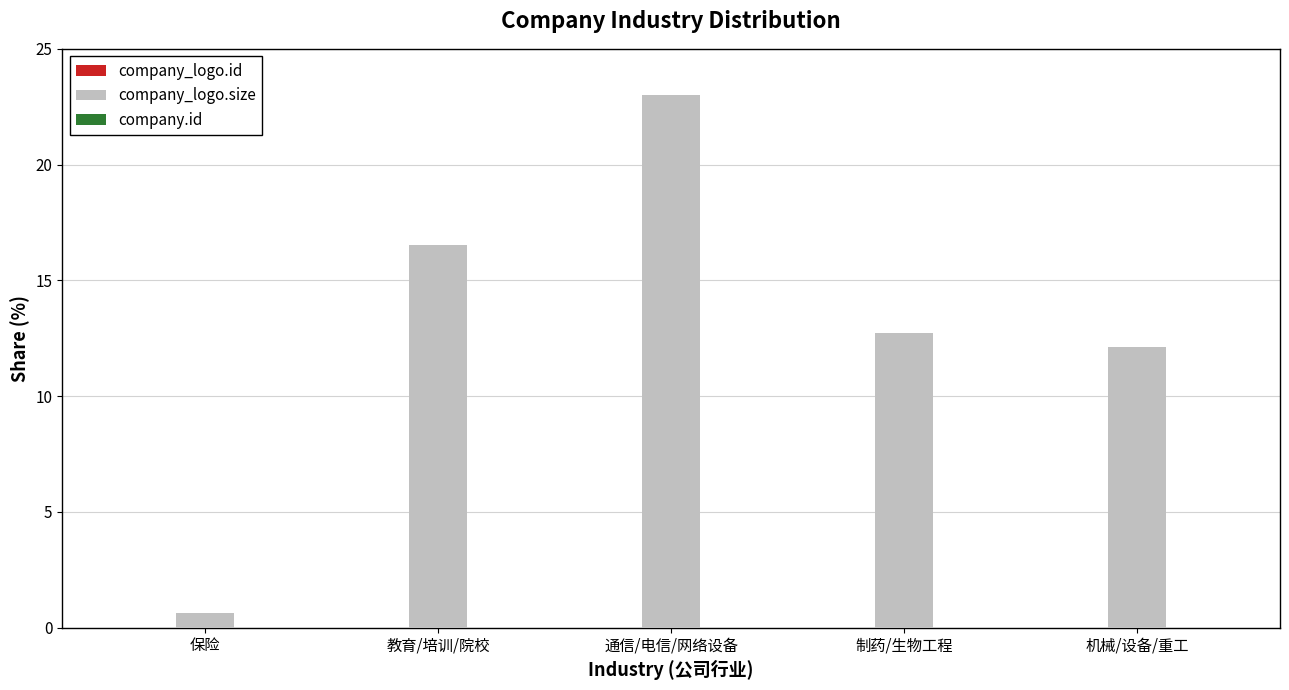

Are the bars horizontal?

No